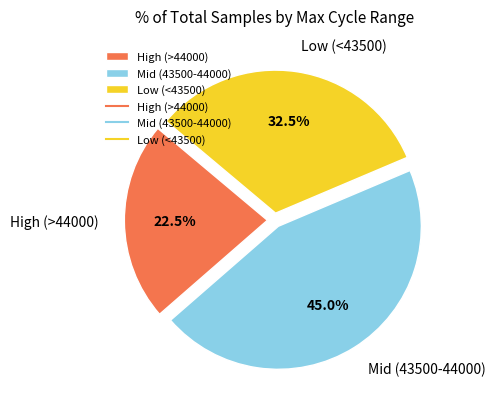

What percentage is NOT represented by High (>44000)?

77.5%